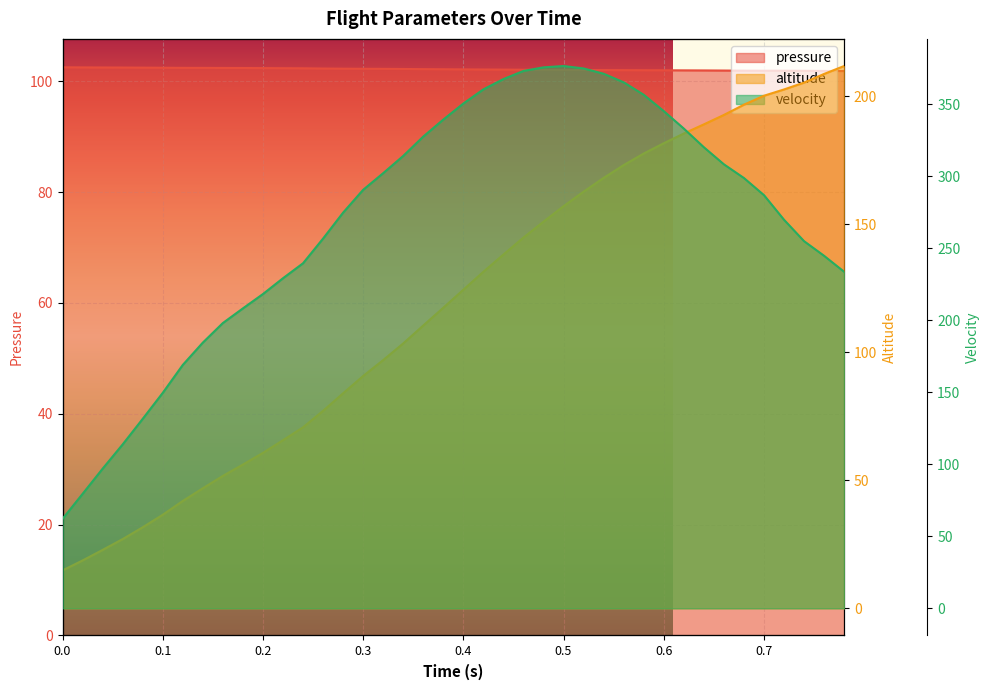

Which series ends up on top after the final intersection of velocity and pressure?

velocity